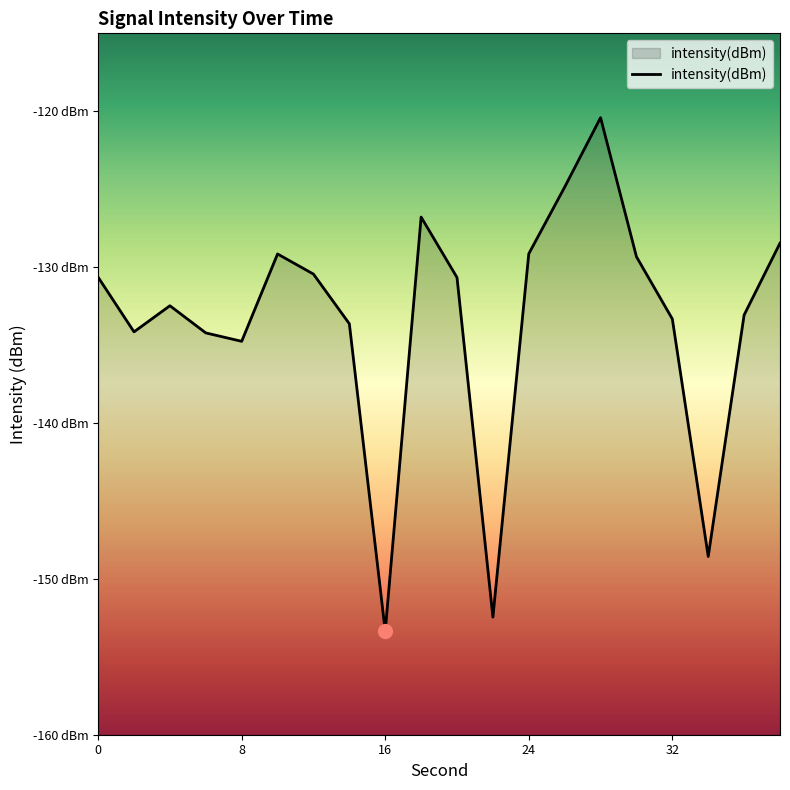

Reading left to right, extract all data points from this chart.

-130.6	-134.2	-132.5	-134.2	-134.8	-129.2	-130.4	-133.6	-153.4	-126.8	-130.7	-152.5	-129.1	-124.9	-120.4	-129.3	-133.3	-148.6	-133.1	-128.5